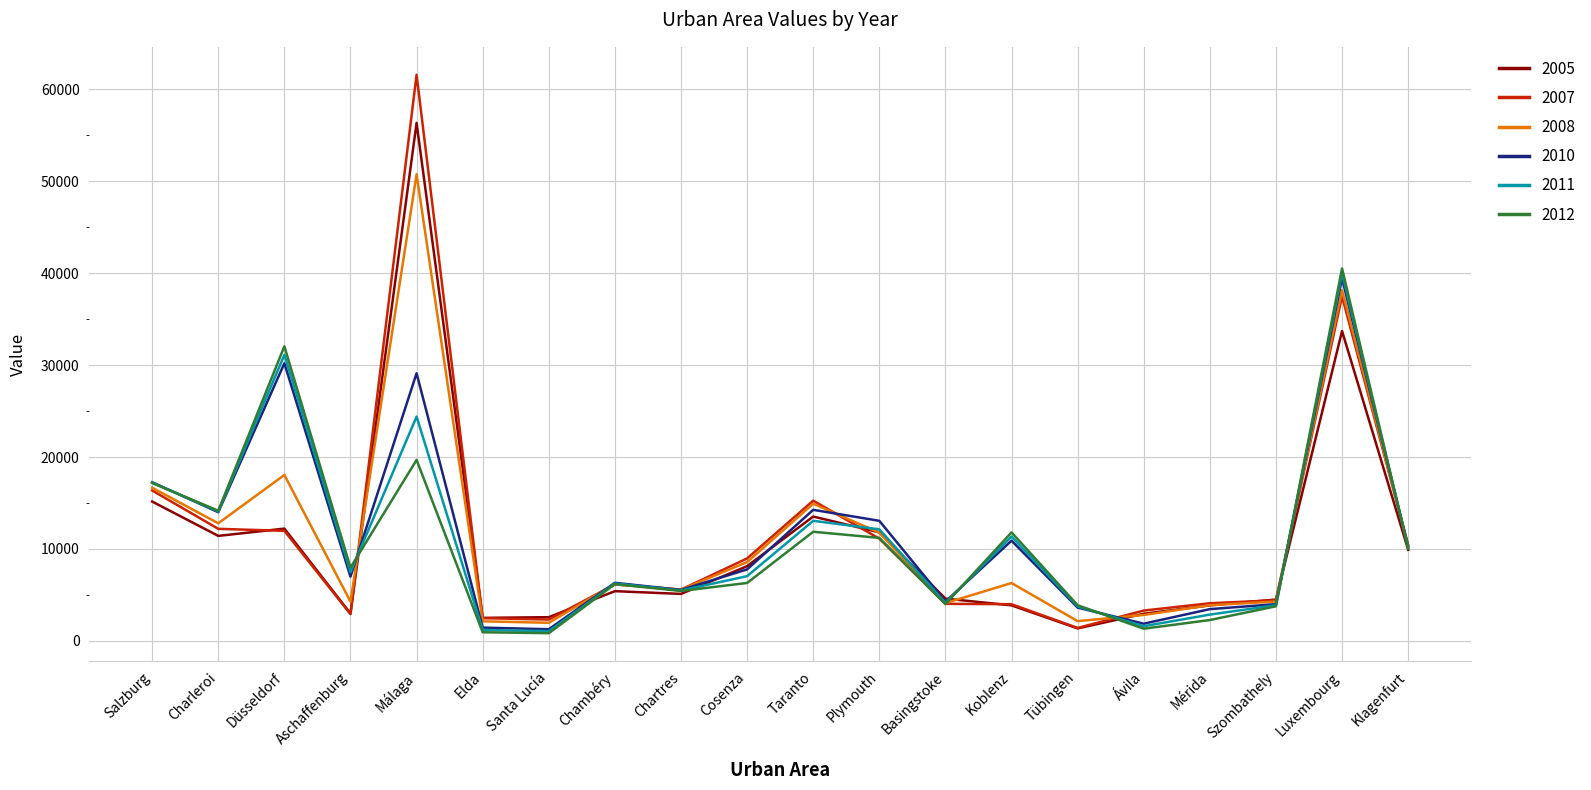

Where is the first local maximum for 2010?

Düsseldorf